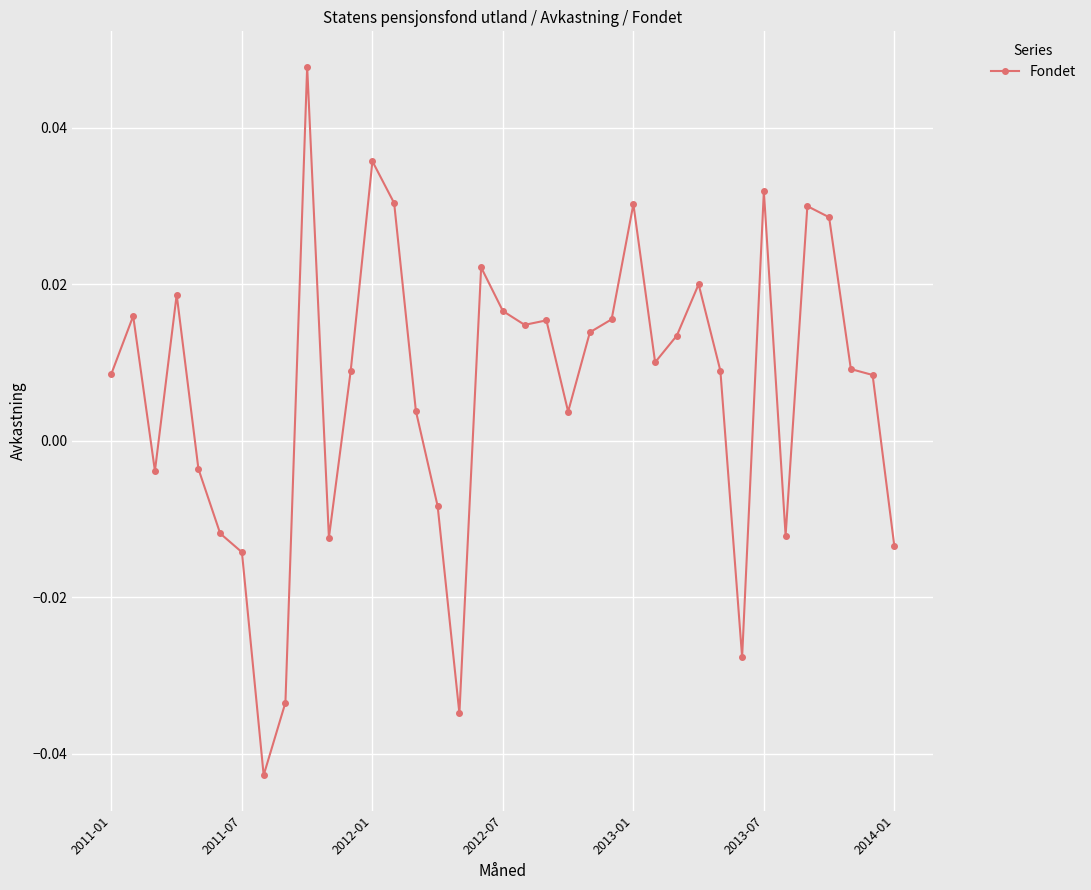

What is the difference between the second highest and minimum values?

0.1